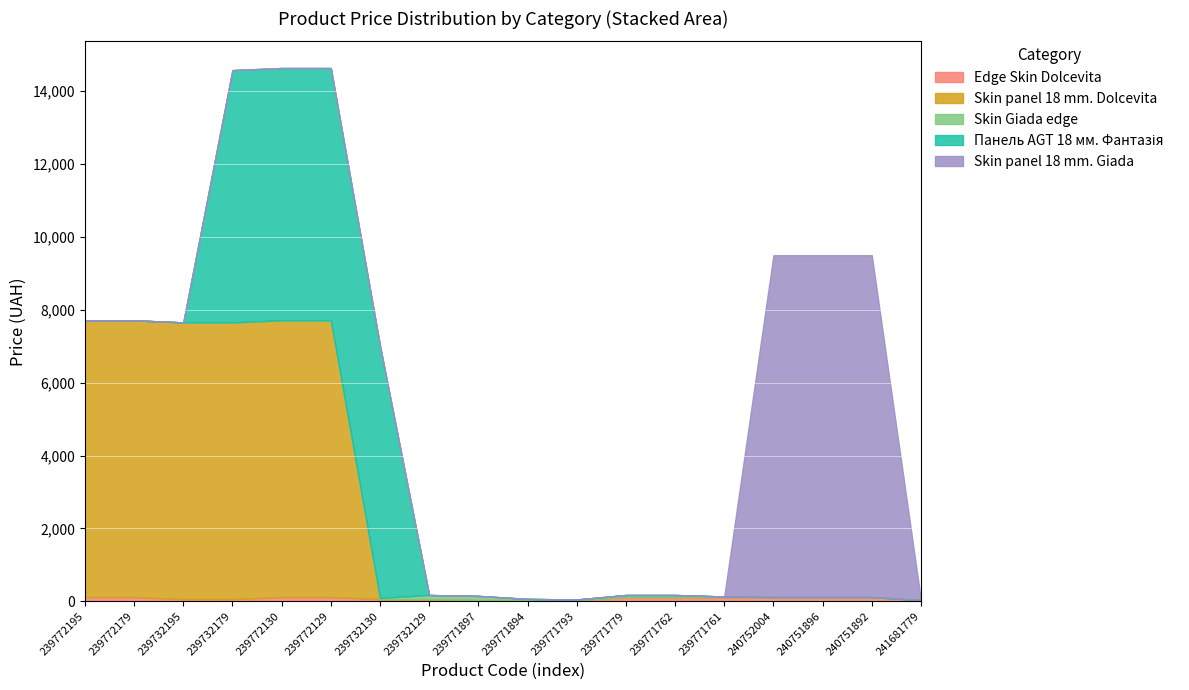

True or false: Skin panel 18 mm. Giada has more than 0 interior local peaks.

False